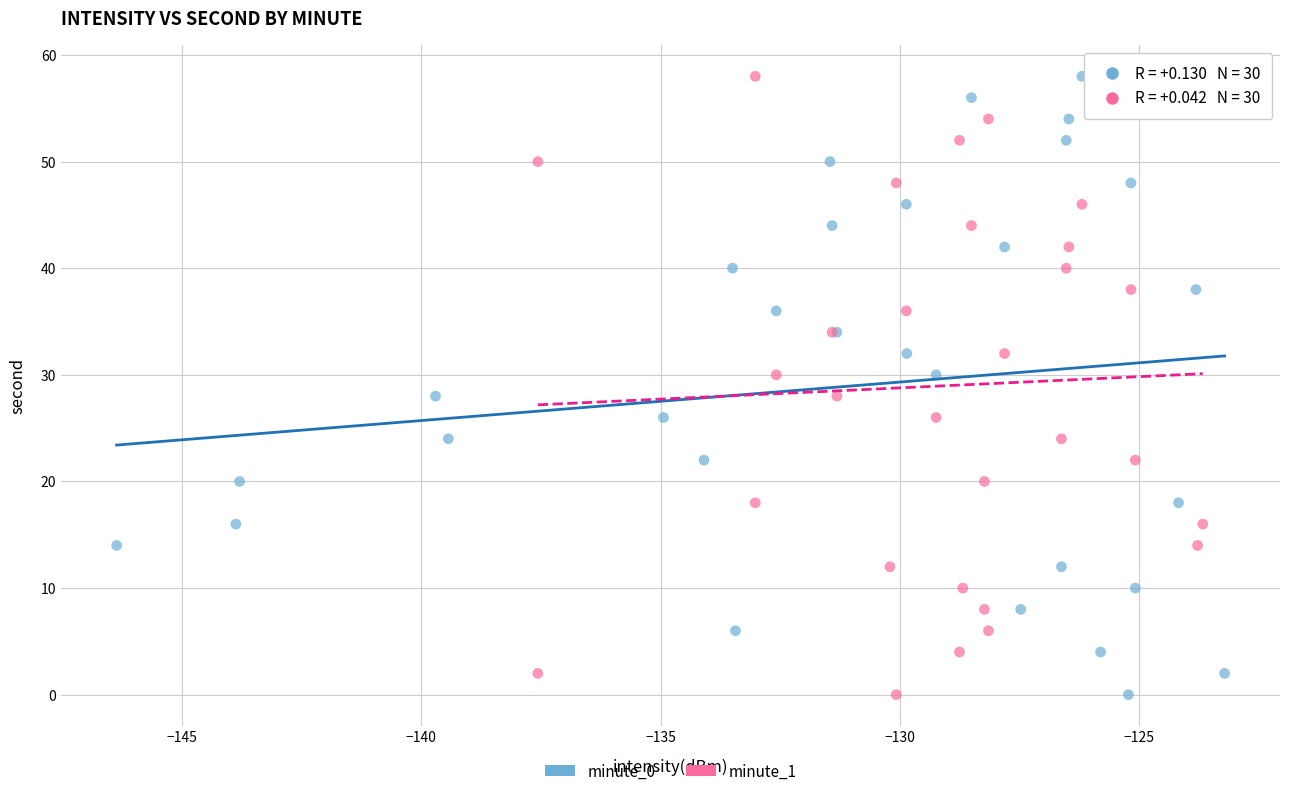

What are all the series names shown in the legend?

minute_0, minute_1